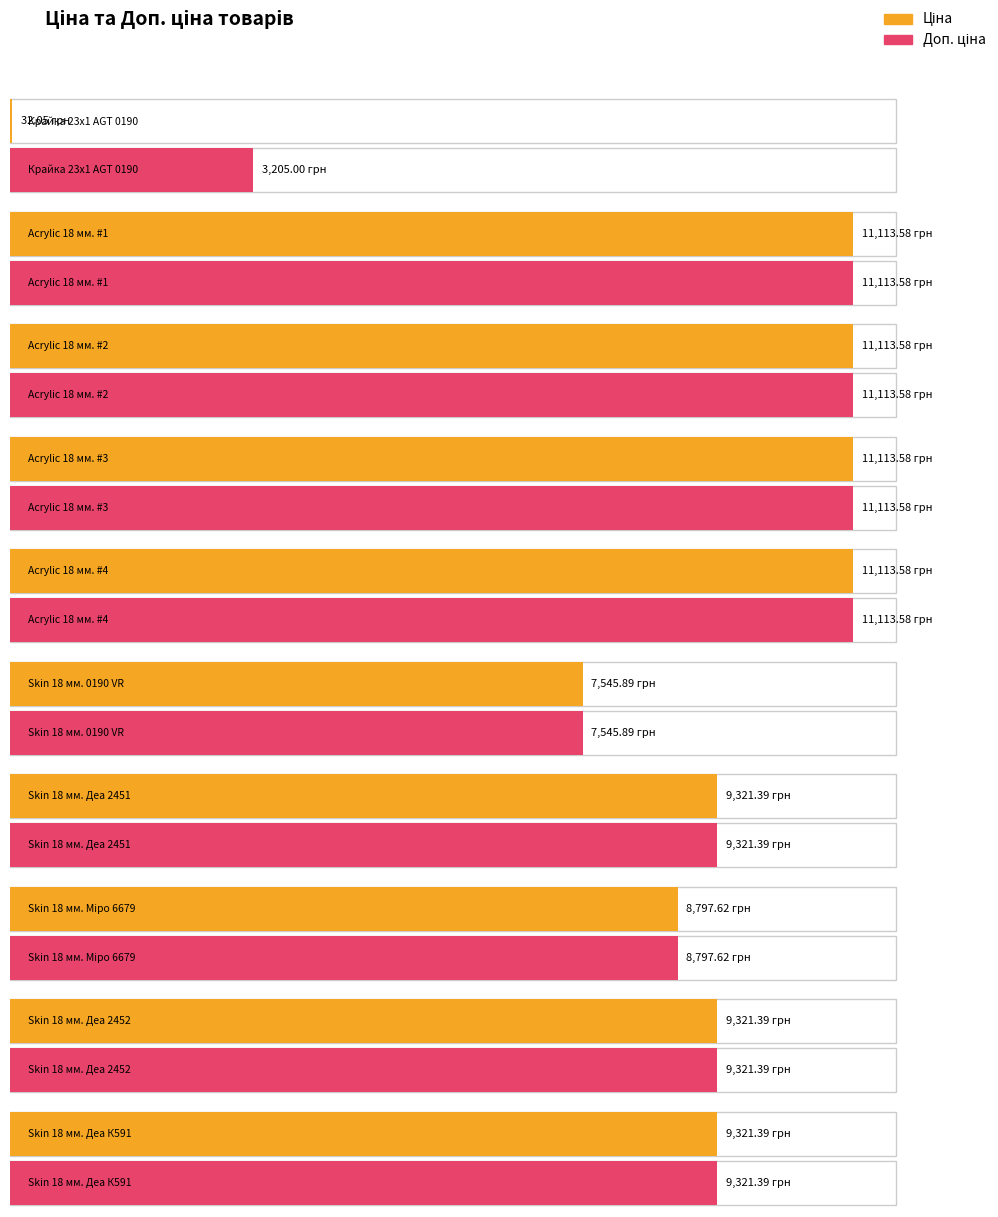

Where is Ціна nearest to the value 5572?

Skin 18 мм. 0190 VR